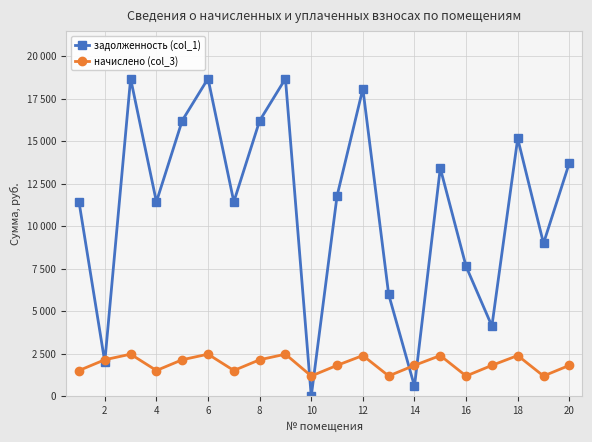

Is this an area chart (filled region under the line)?

No